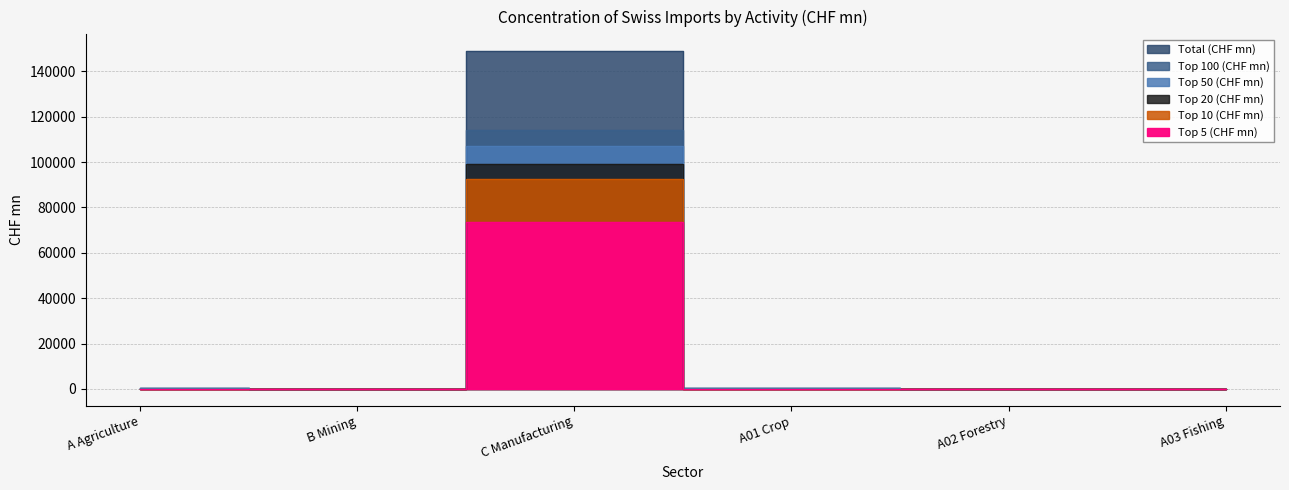

Which series has the largest range (max minus min)?

Total (CHF mn)